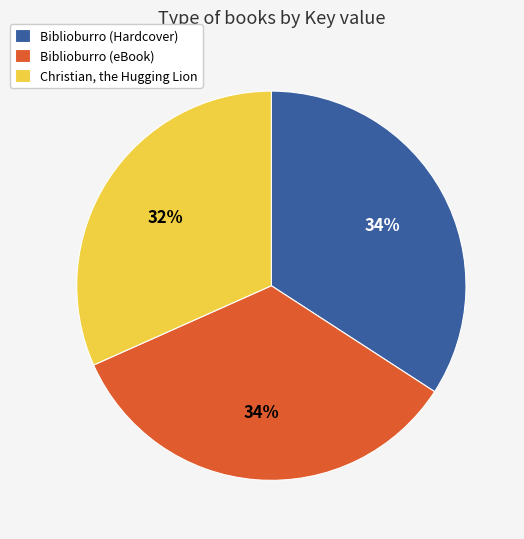

Which category has the smallest portion of the pie?

Christian, the Hugging Lion